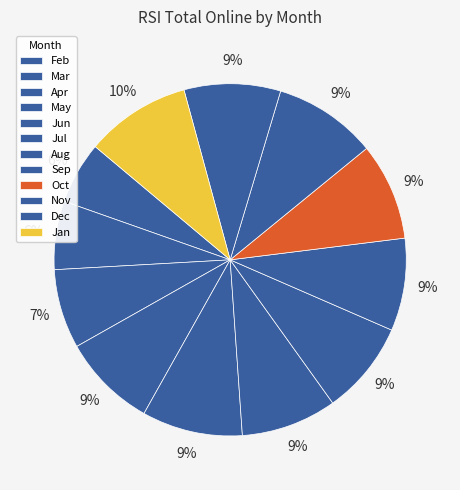

Does Oct account for over 50% of the chart?

No